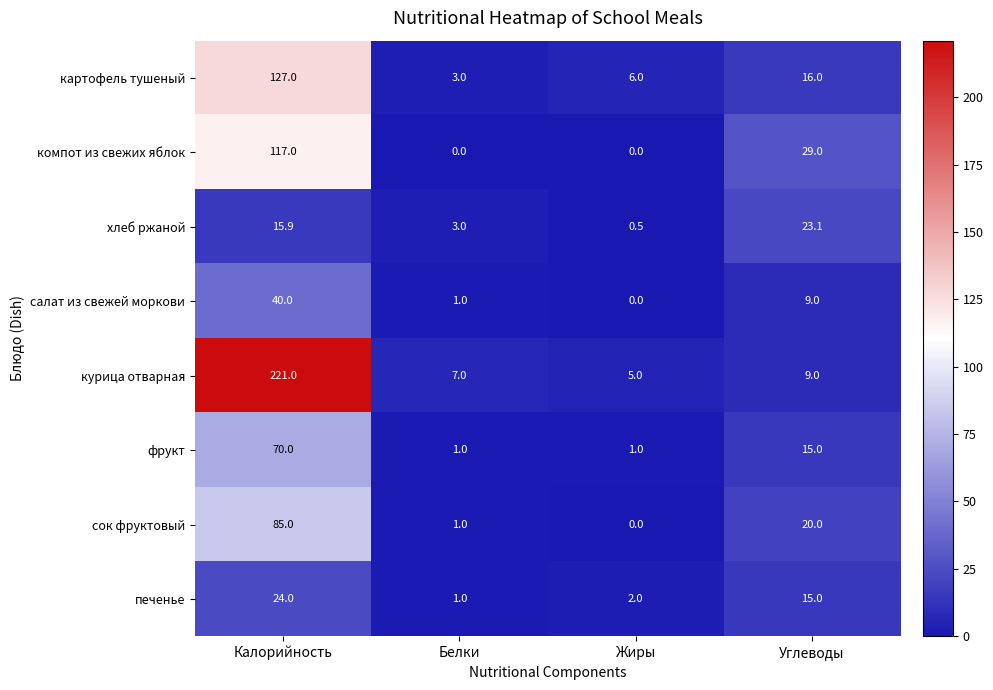

Rank the series by their maximum value, from highest to lowest.

курица отварная, картофель тушеный, компот из свежих яблок, сок фруктовый, фрукт, салат из свежей моркови, печенье, хлеб ржаной